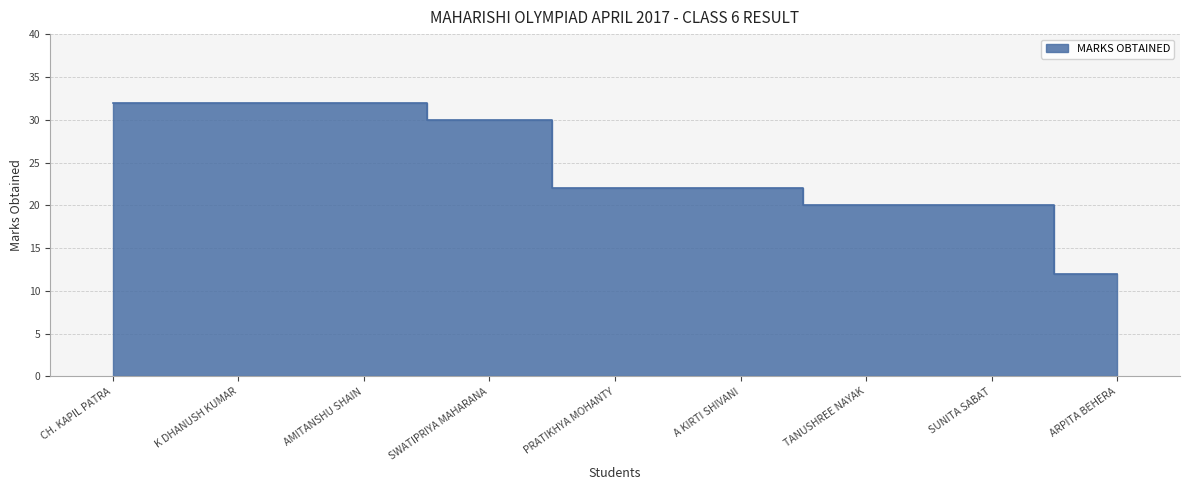

How many categories are shown in the chart?

9